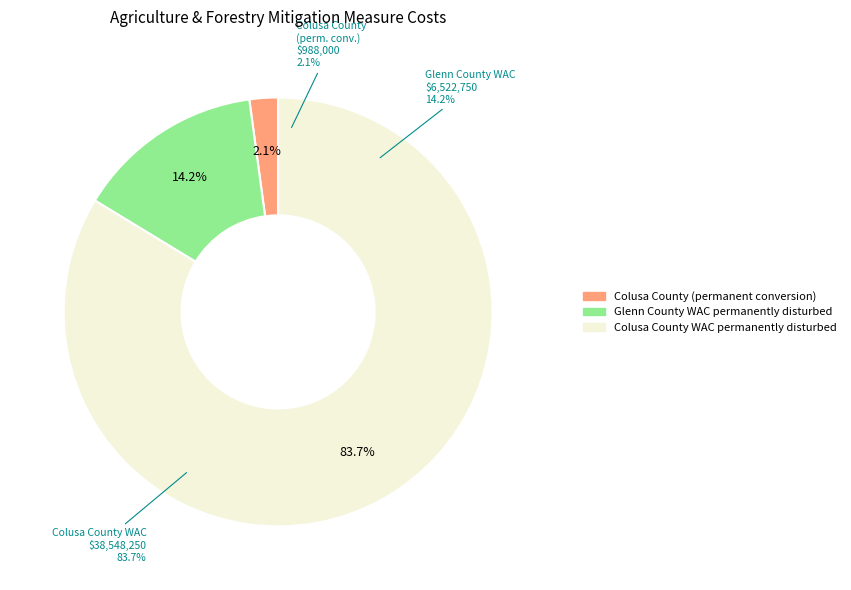

Which category has the biggest portion of the pie?

Colusa County WAC permanently disturbed